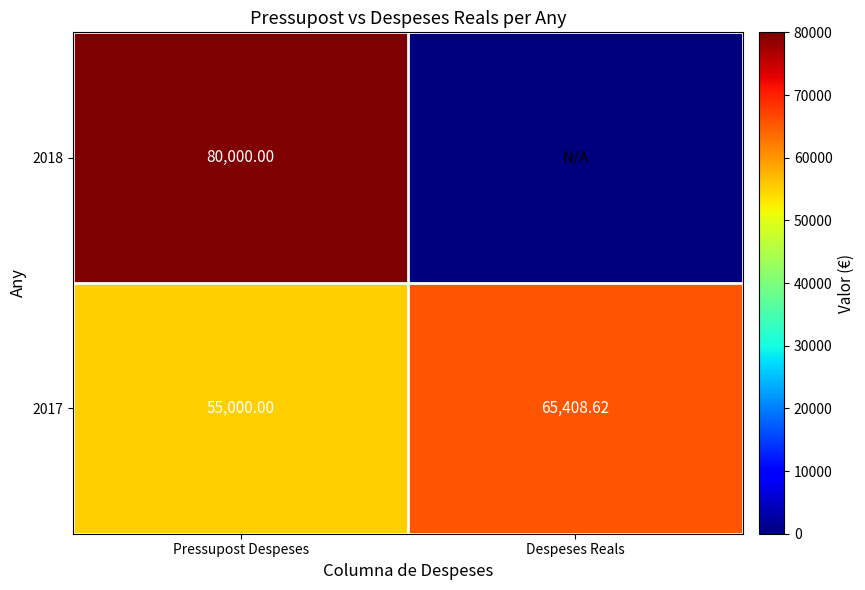

Is the value of 2017 at Despeses Reals greater than the value of 2018 at Pressupost Despeses?

No